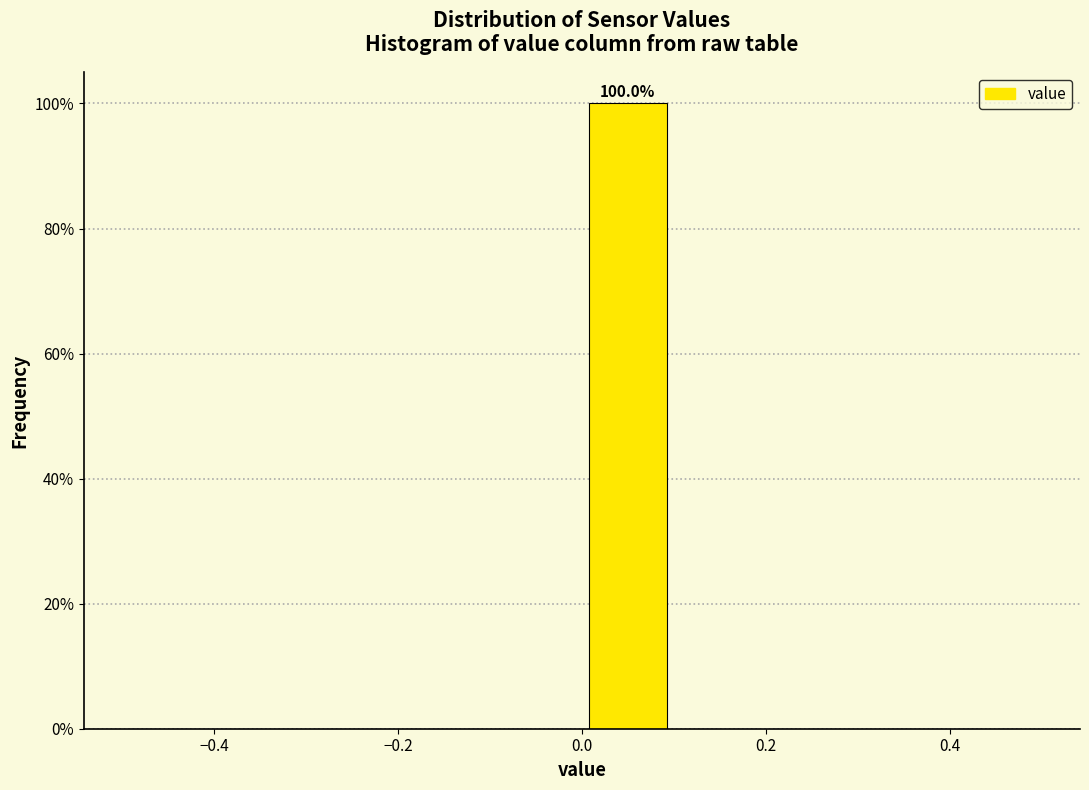

Which range on the x-axis has the tallest bar?

0.0 to 0.1